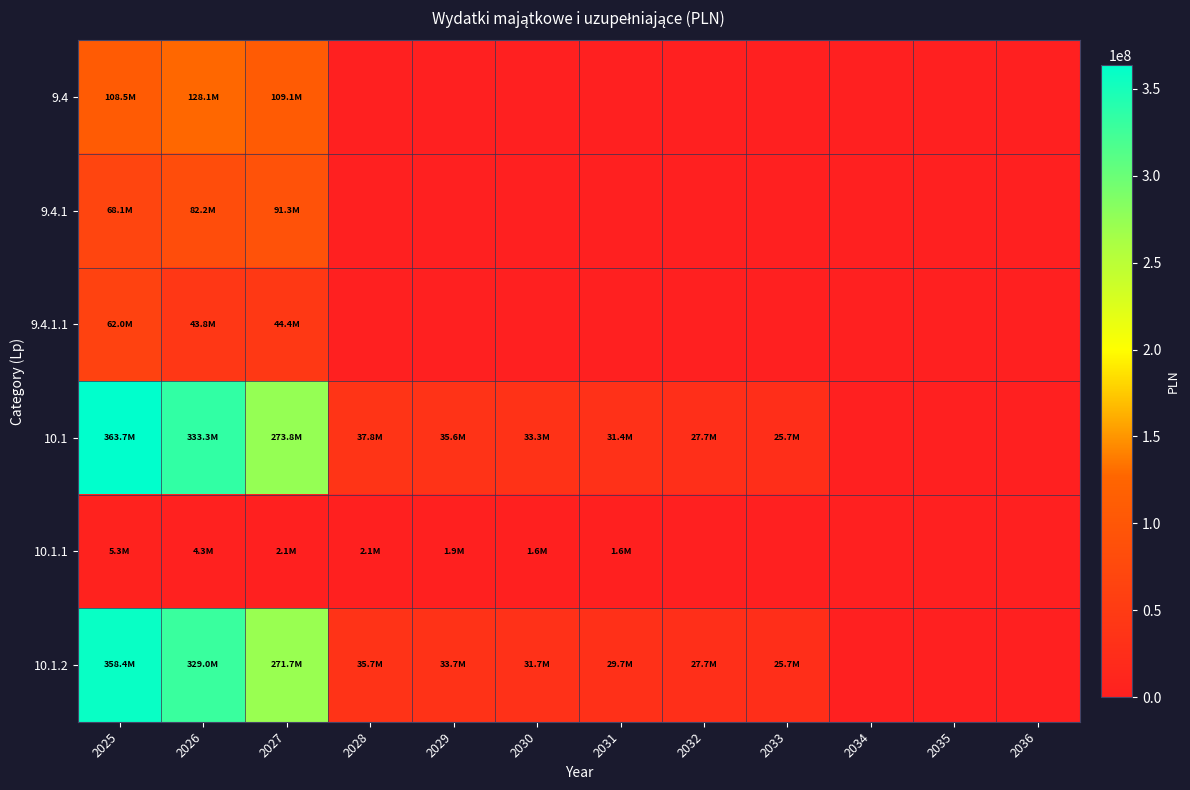

Which series has the largest total across all categories?

10.1